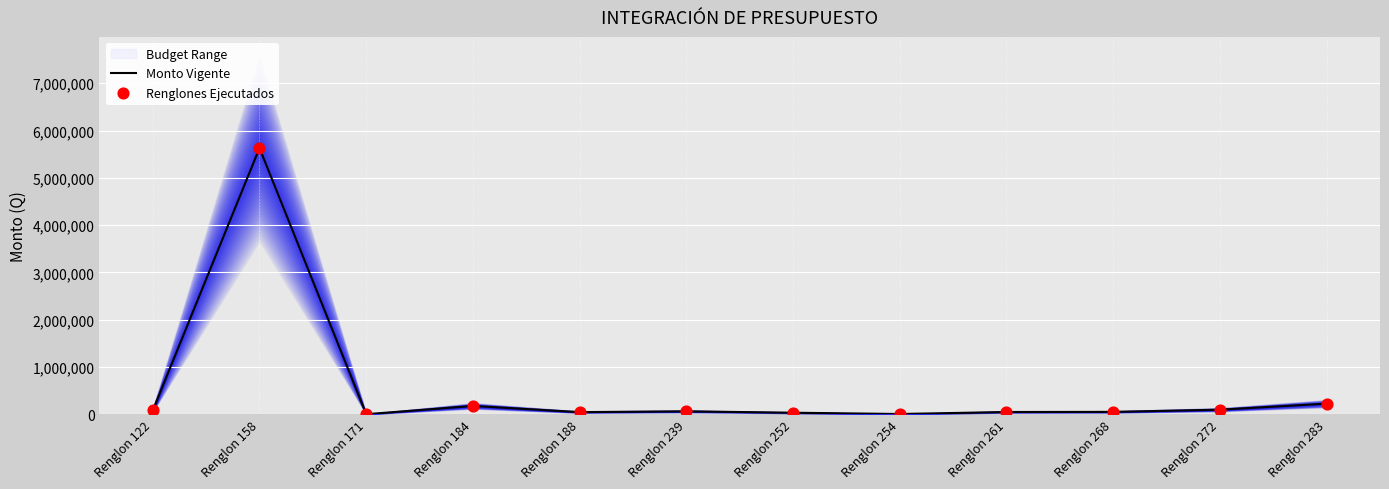

Which series has the largest Y range (max minus min)?

Monto Vigente